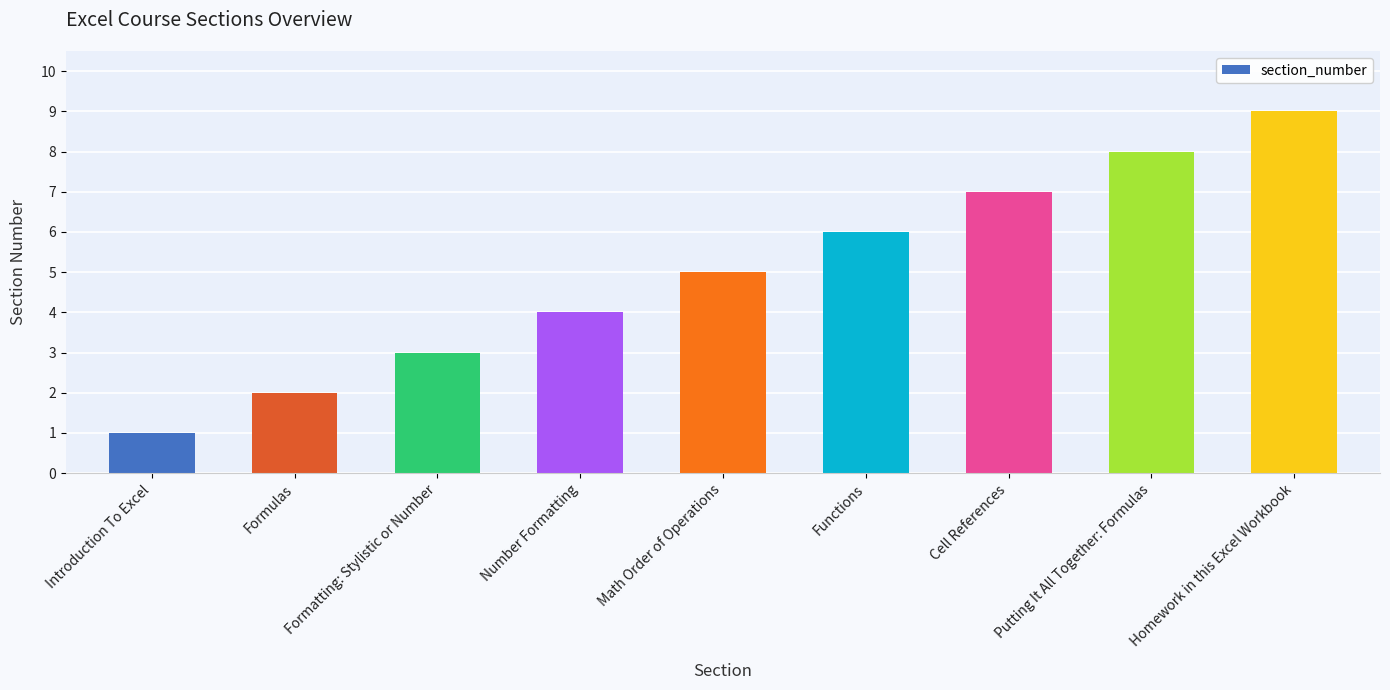

What is the smallest value displayed?

1